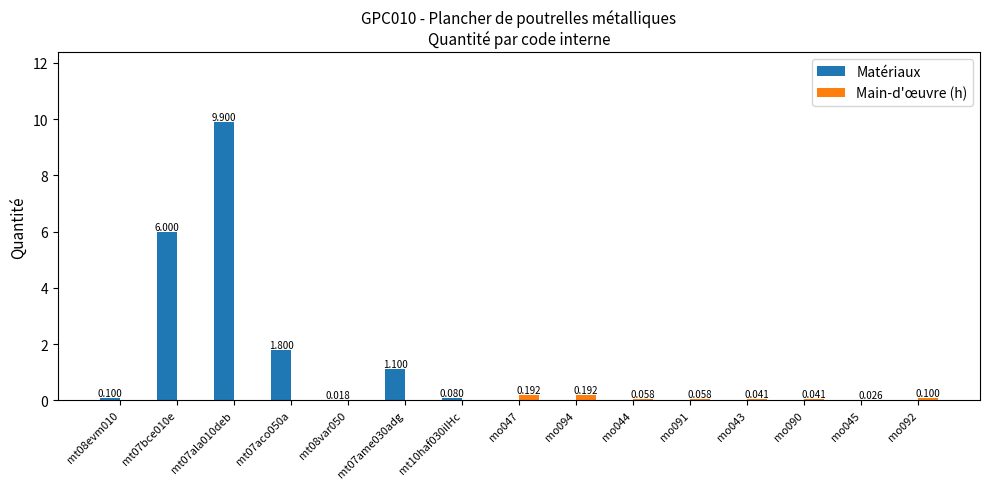

Is the value of Main-d'œuvre (h) at mo091 greater than the value of Matériaux at mt10haf030iIHc?

No